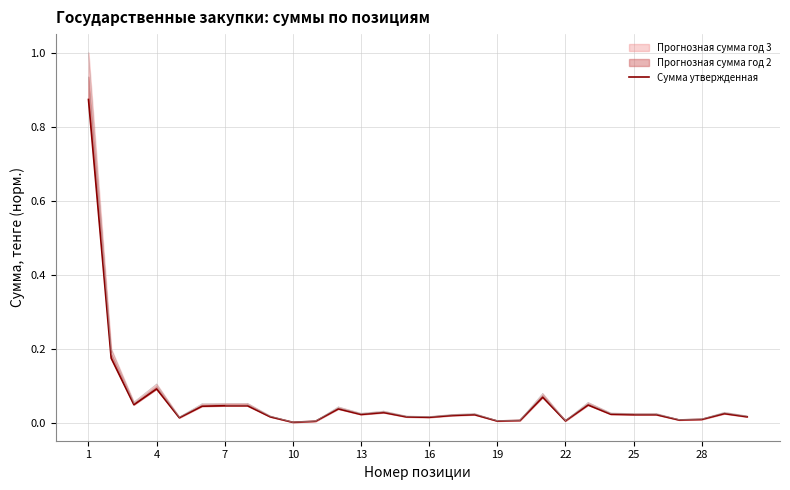

What is the sum of the values at 4 and 22?

0.1